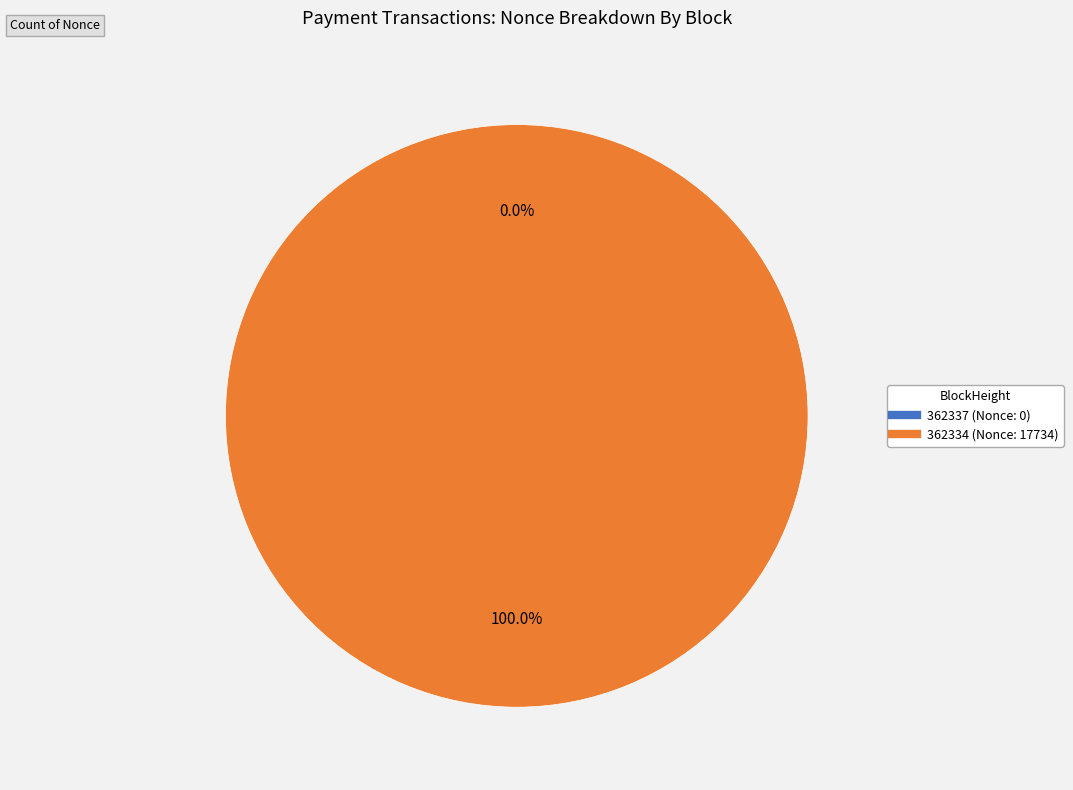

Which slice is the largest?

362334